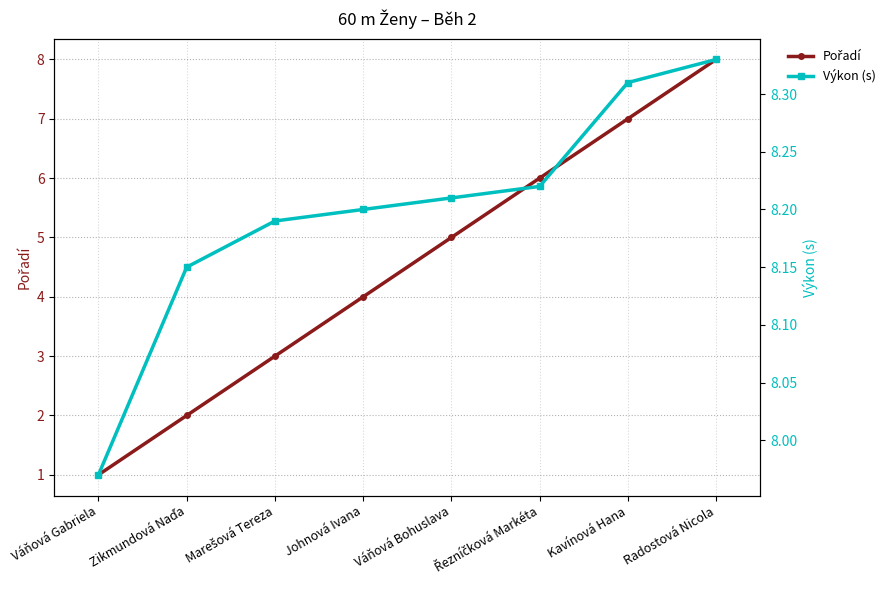

List the labels in order of Pořadí value, largest first.

Radostová Nicola, Kavínová Hana, Řezníčková Markéta, Váňová Bohuslava, Johnová Ivana, Marešová Tereza, Zikmundová Naďa, Váňová Gabriela